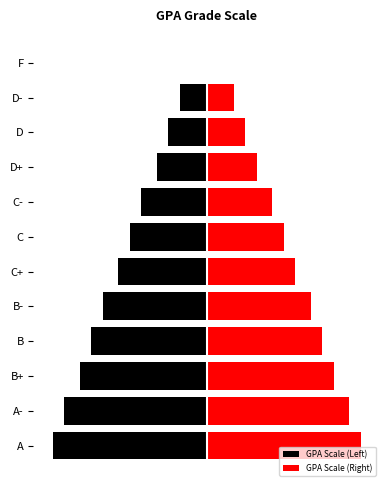

Reading left to right, transcribe all the data shown in this chart.

GPA Scale (Left): -4.0	-3.7	-3.3	-3.0	-2.7	-2.3	-2.0	-1.7	-1.3	-1.0	-0.7	0.0
GPA Scale (Right): 4.0	3.7	3.3	3.0	2.7	2.3	2.0	1.7	1.3	1.0	0.7	0.0